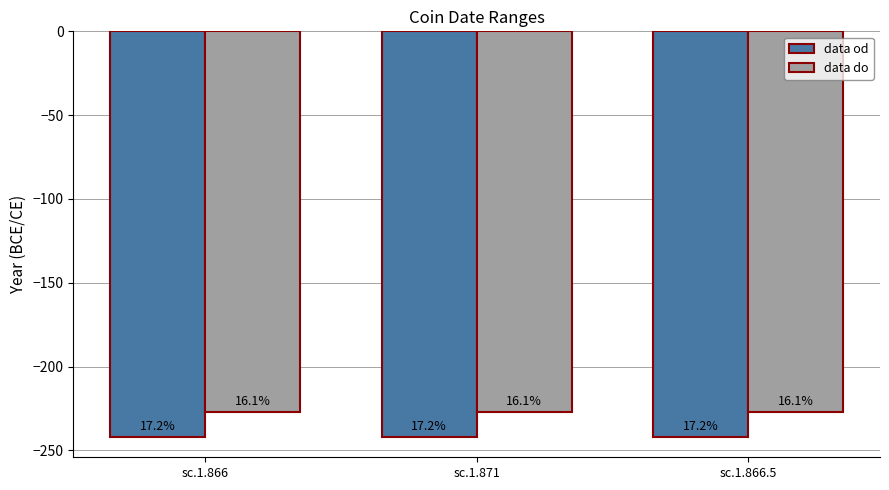

Does the chart contain stacked bars?

No